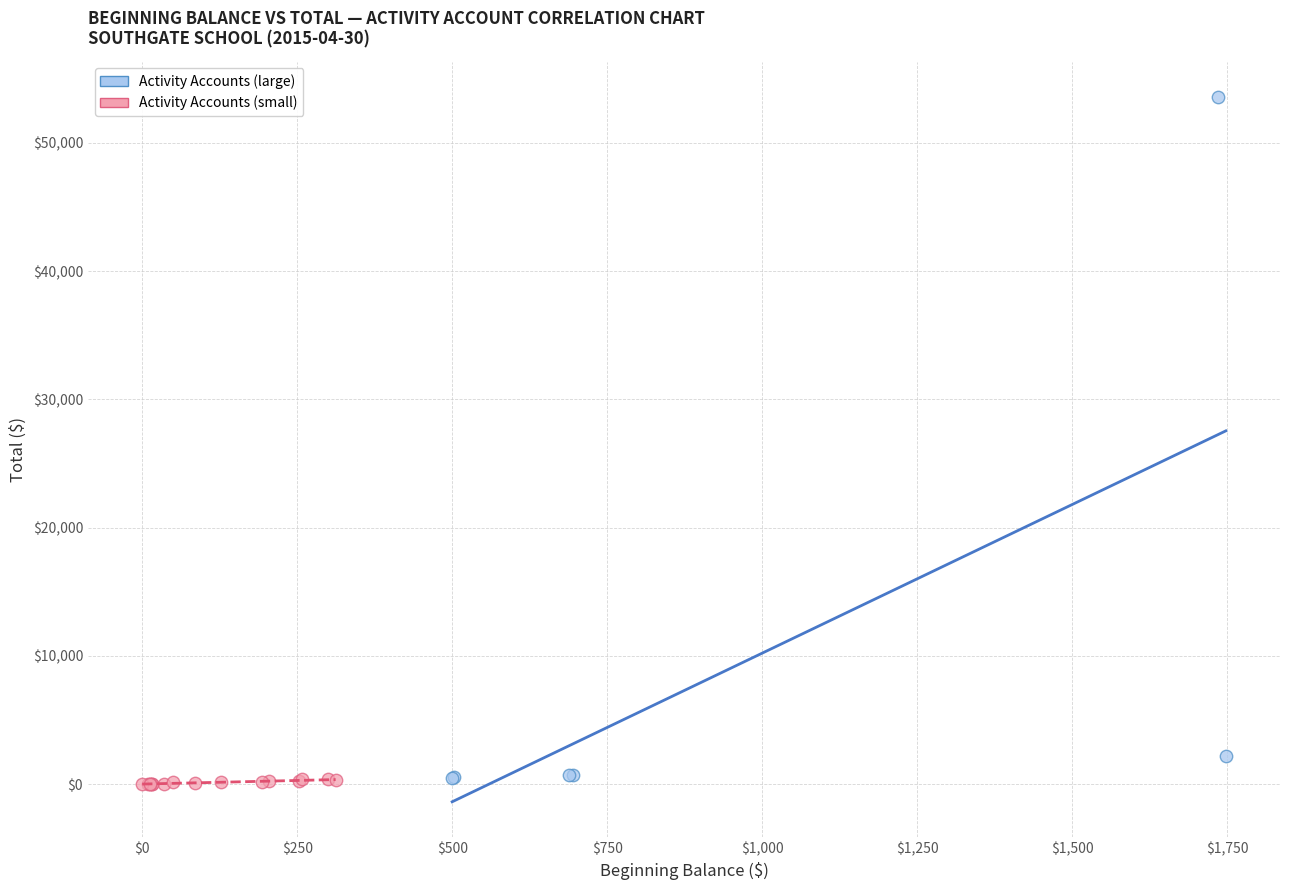

Which series contains the highest Y value?

Activity Accounts (large)